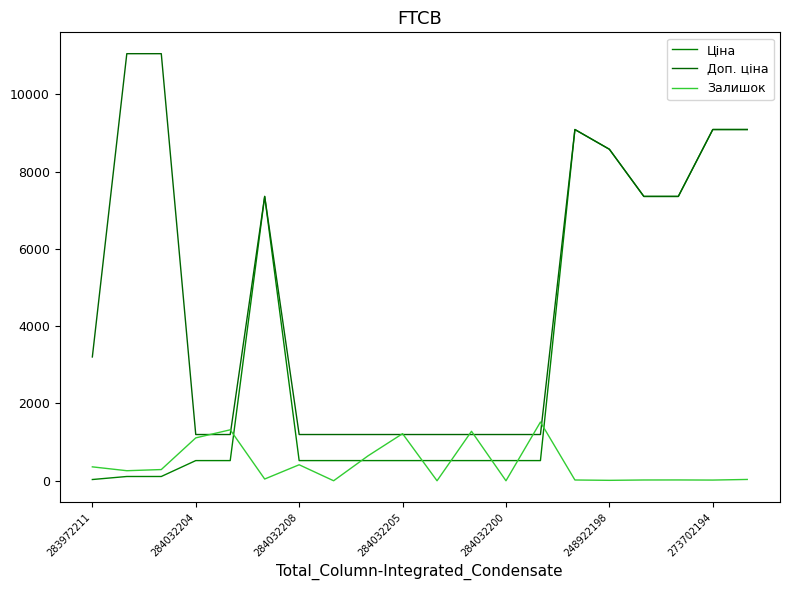

How many lines are shown in the chart?

3